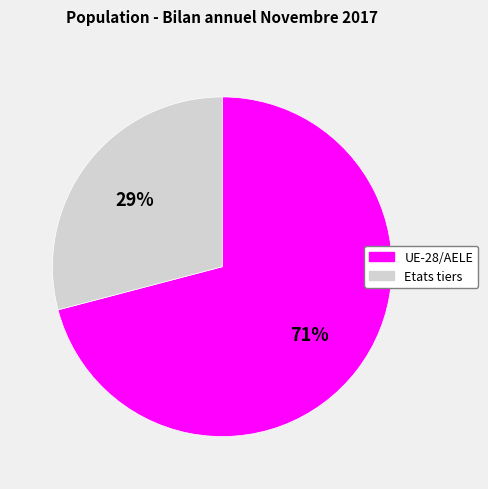

Is the sum of UE-28/AELE and Etats tiers greater than half?

Yes